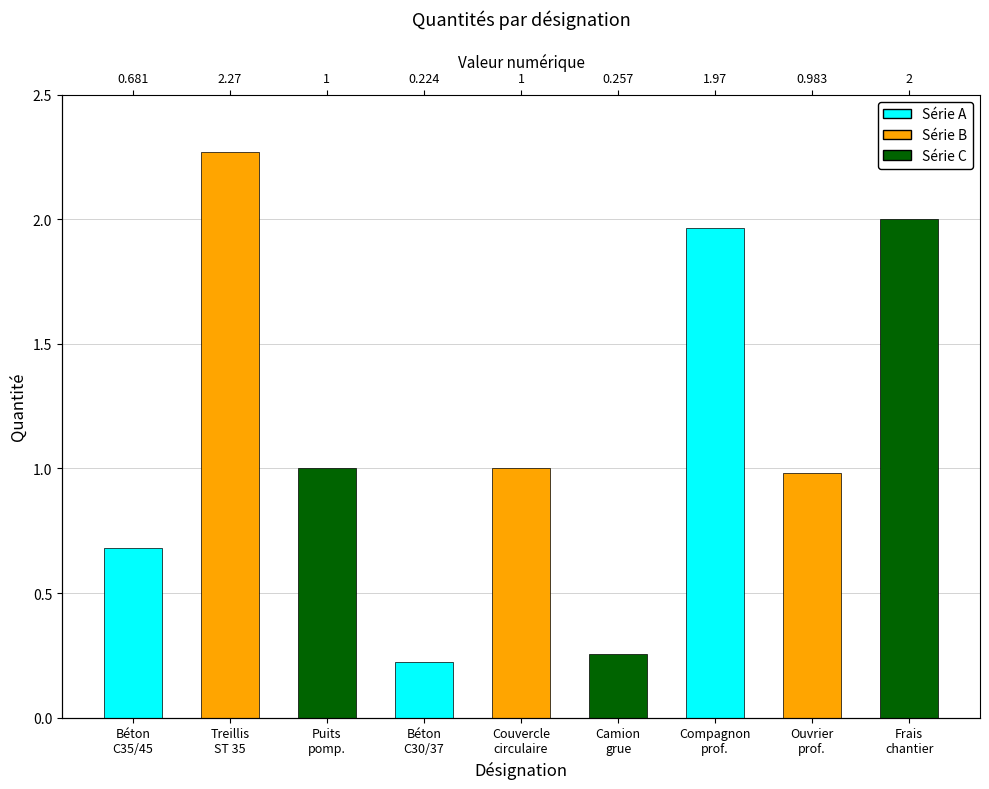

What is the greatest value displayed?

2.3